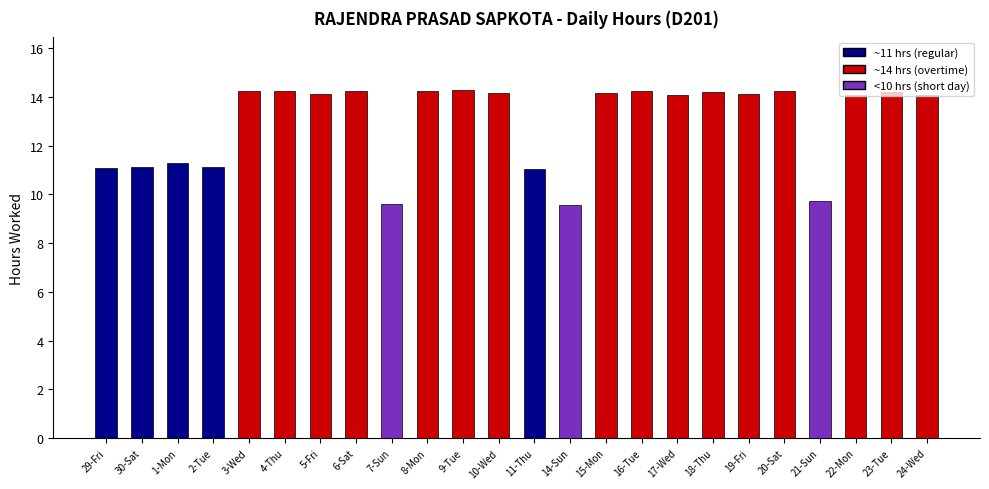

What is the maximum value shown in the chart?

14.3